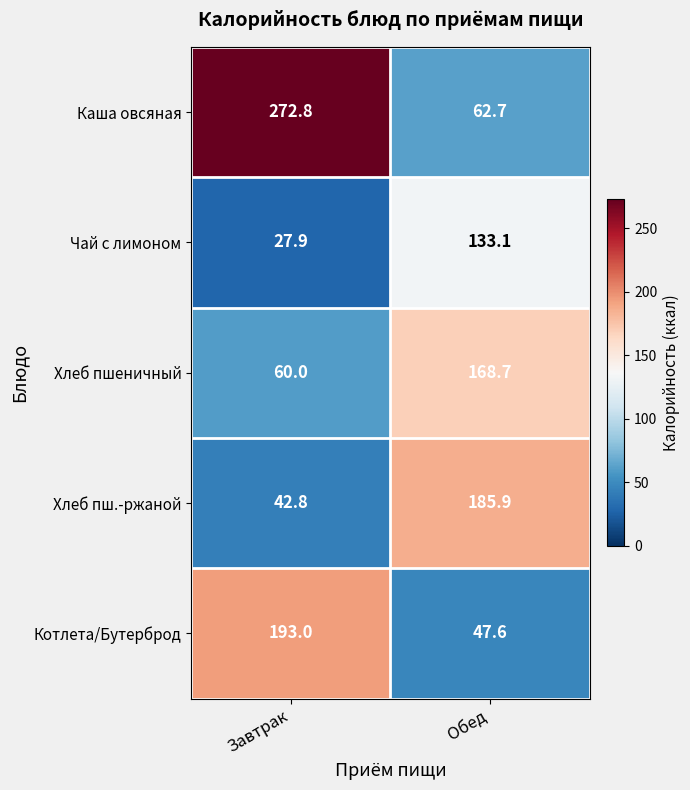

Which series has the largest total across all categories?

Каша овсяная